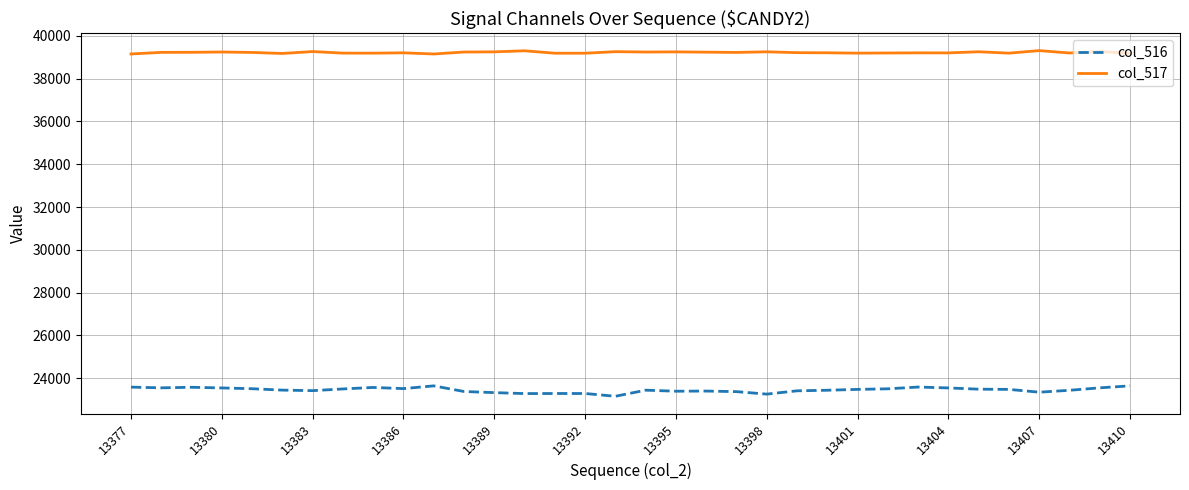

Rank the series by their average value, from highest to lowest.

col_517, col_516